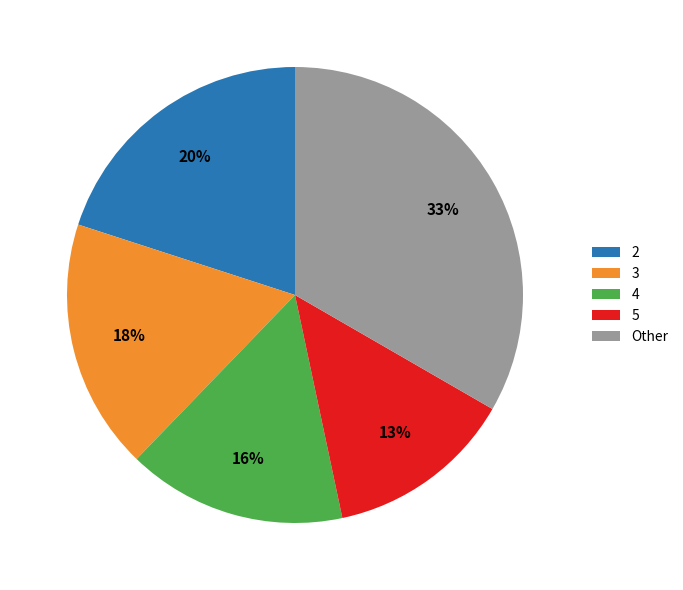

True or false: Other accounts for 33% of the total.

True